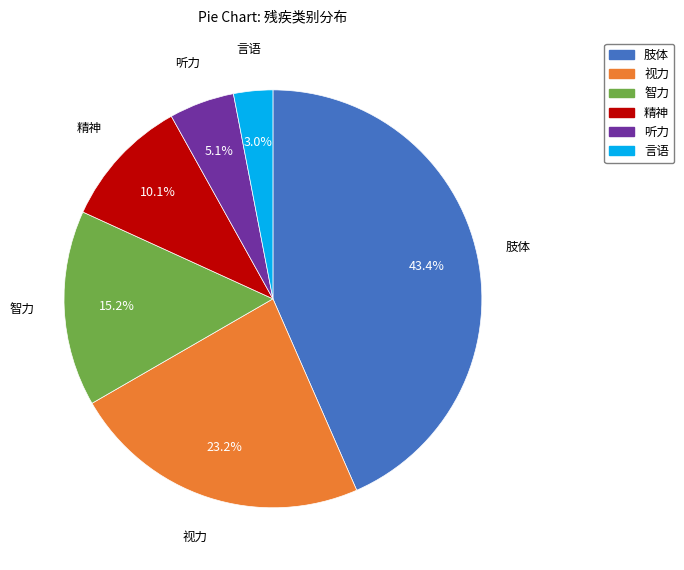

Which category has the smallest portion of the pie?

言语